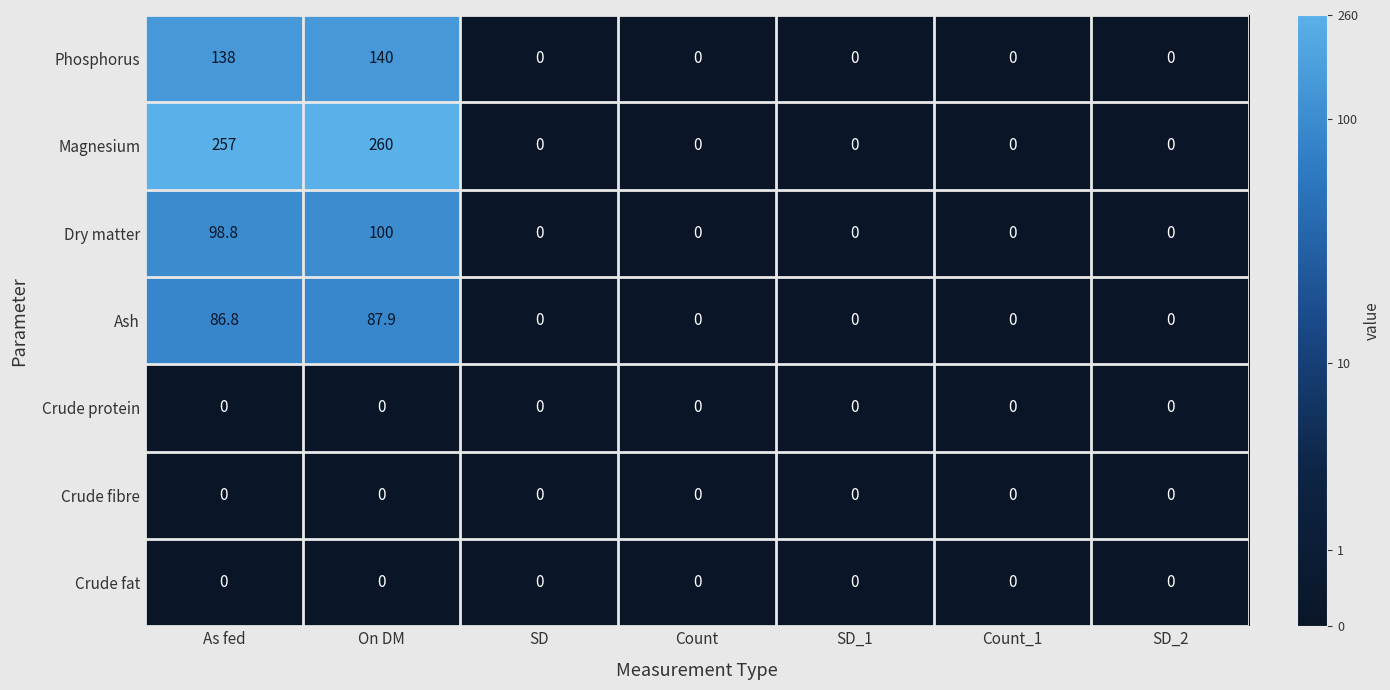

Count the number of categories in the chart.

7